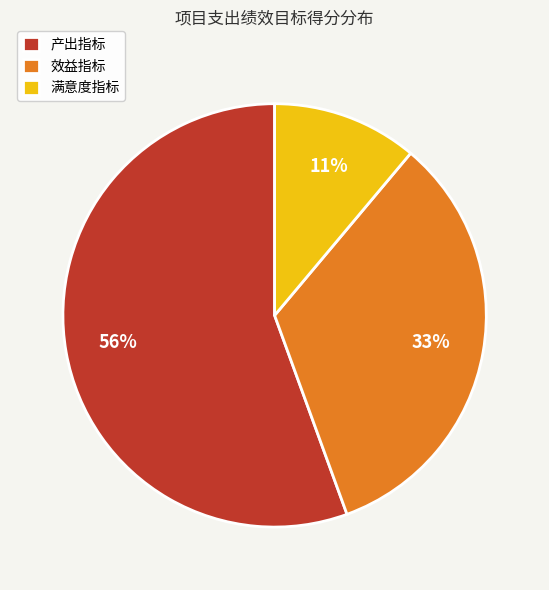

The 满意度指标 slice represents 22% of the pie. True or false?

False